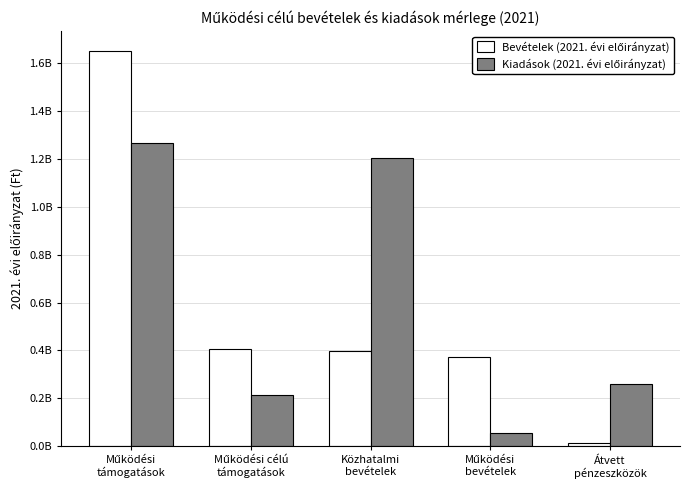

Does the chart contain stacked bars?

No